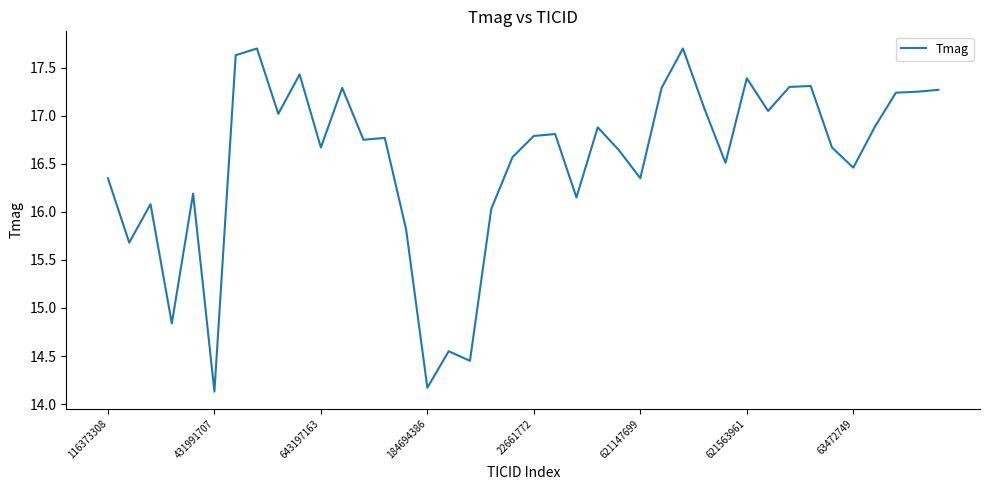

What is the difference between the maximum and minimum values?

3.6